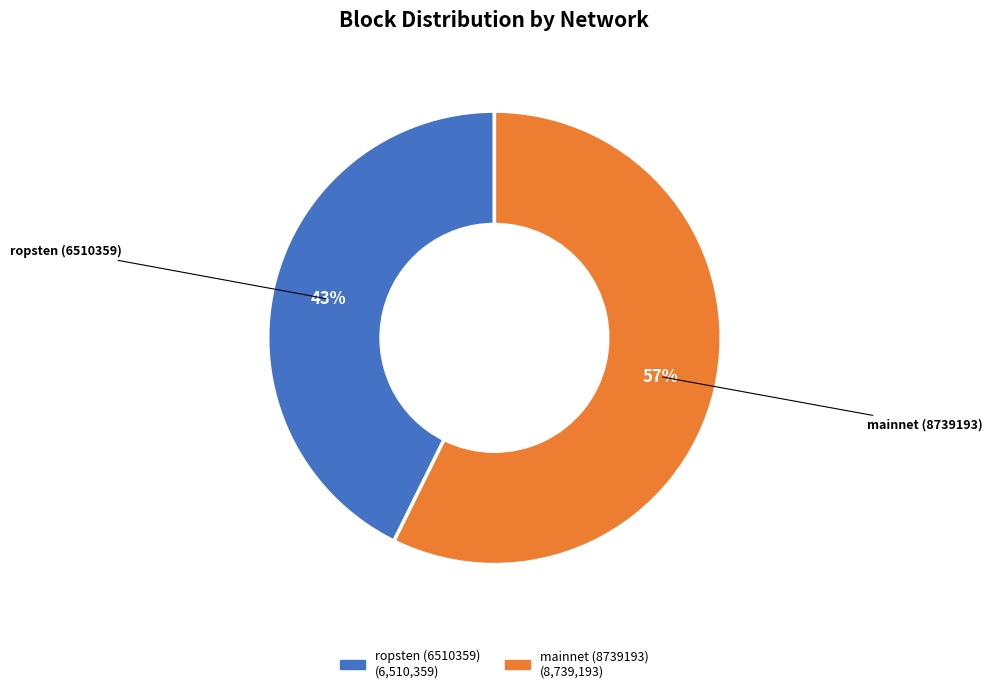

Does any single category account for the majority?

Yes